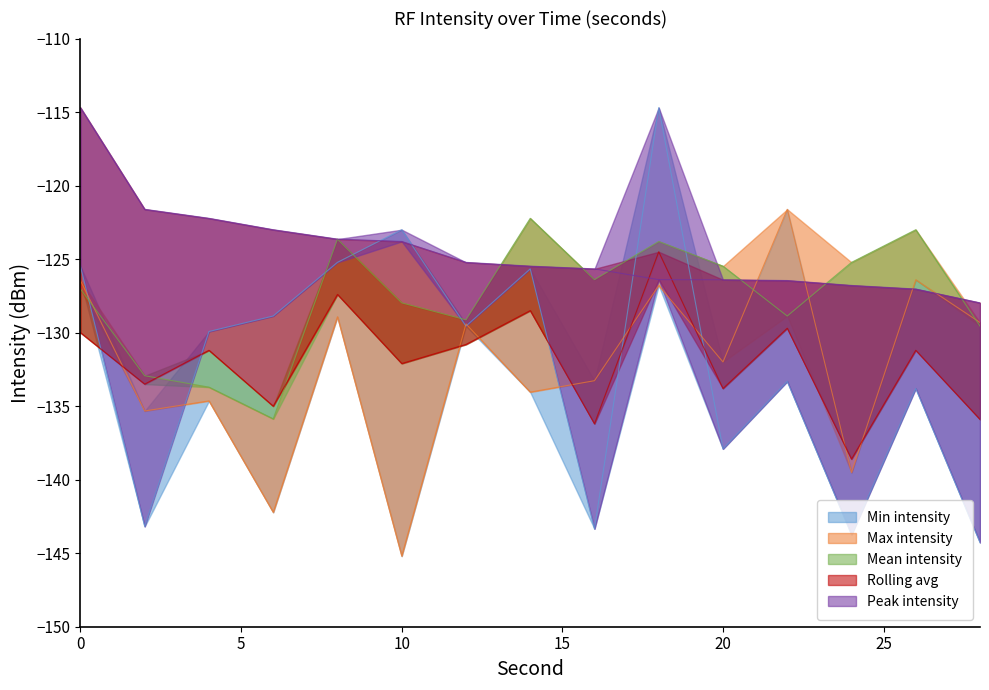

What is the value of the Peak intensity point at the 10th from the left?

-126.4